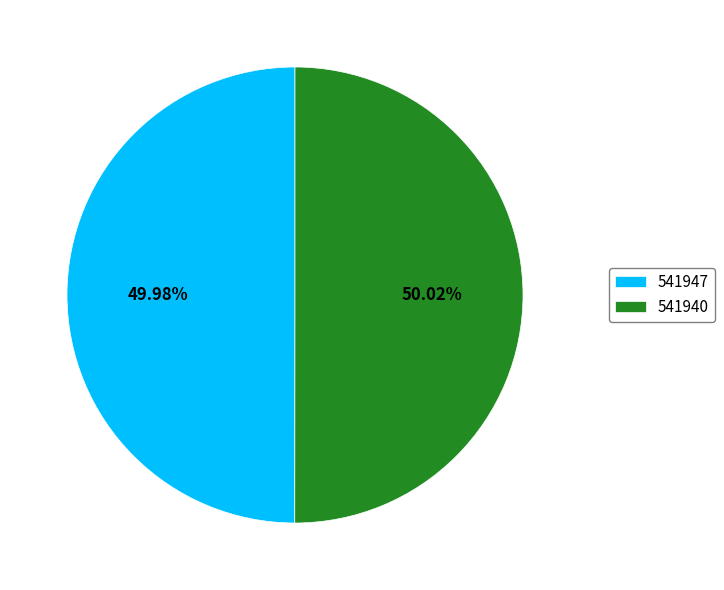

What portion of the pie excludes 541940?

50.0%